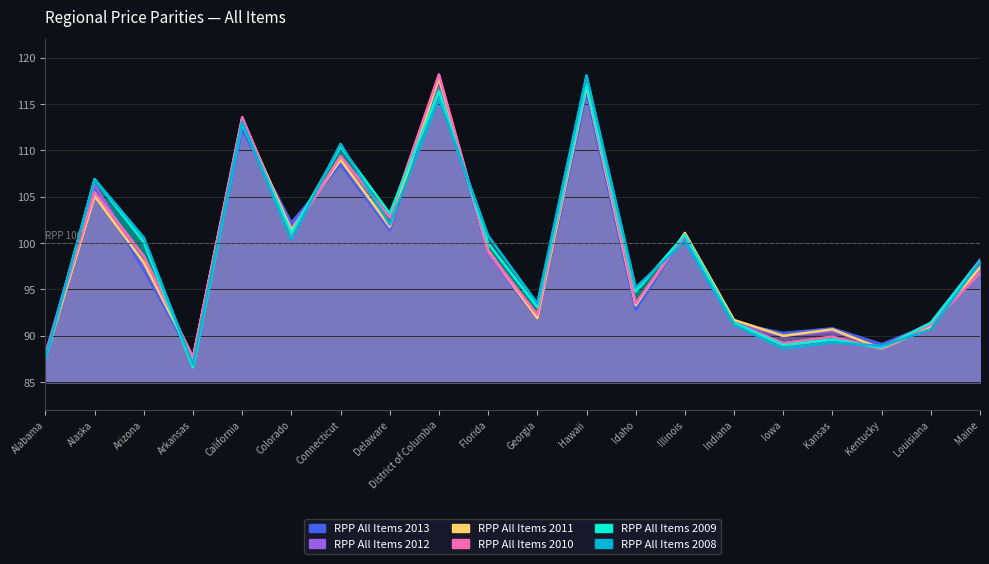

In RPP All Items 2012, how many points are higher than both neighbors (excluding endpoints)?

7